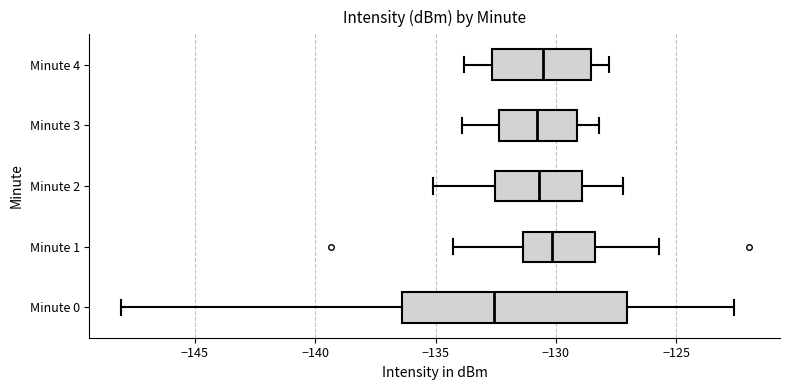

Comparing the boxes themselves (not the whiskers), which one is the widest?

Minute 0